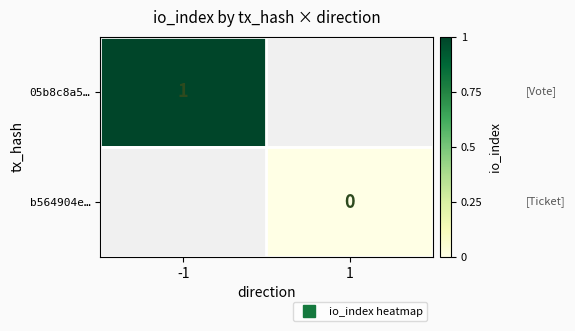

Rank the series at -1 from highest to lowest value.

05b8c8a5…, b564904e…